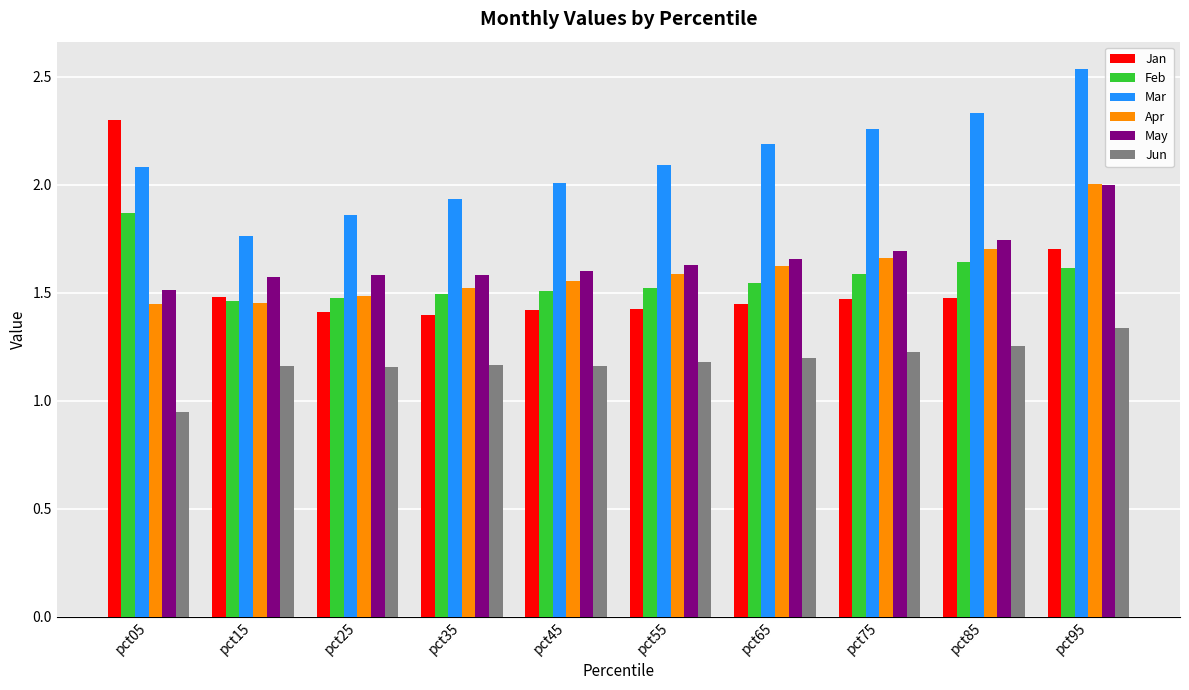

What is the highest value of the May series?

2.0